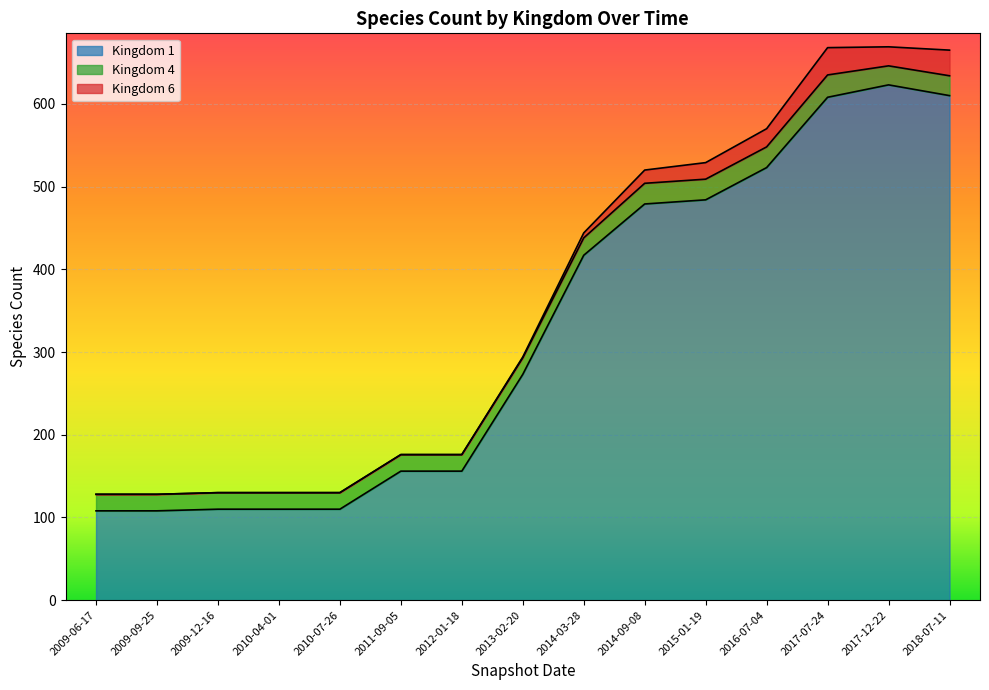

At which category is the sum across all series the highest?

2017-12-22